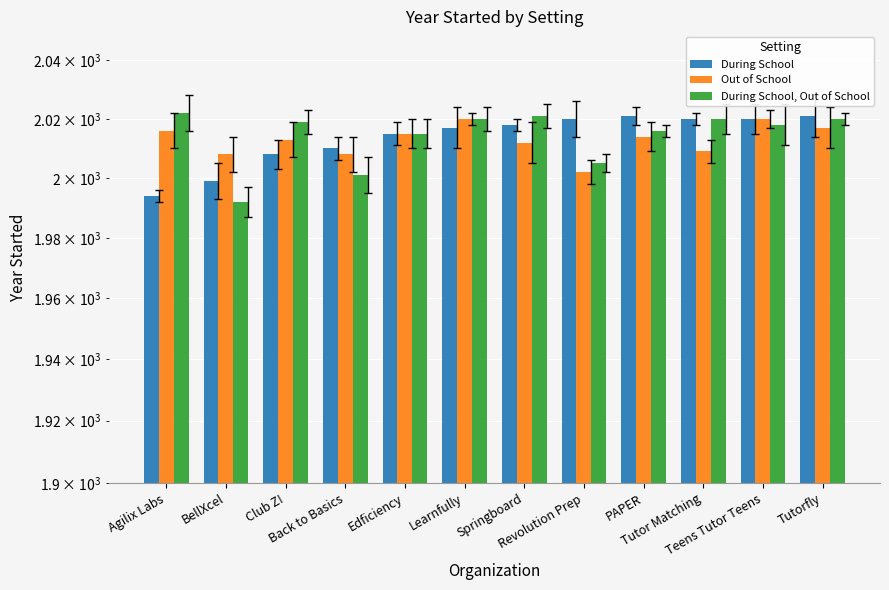

At which label does During School, Out of School reach its minimum?

BellXcel